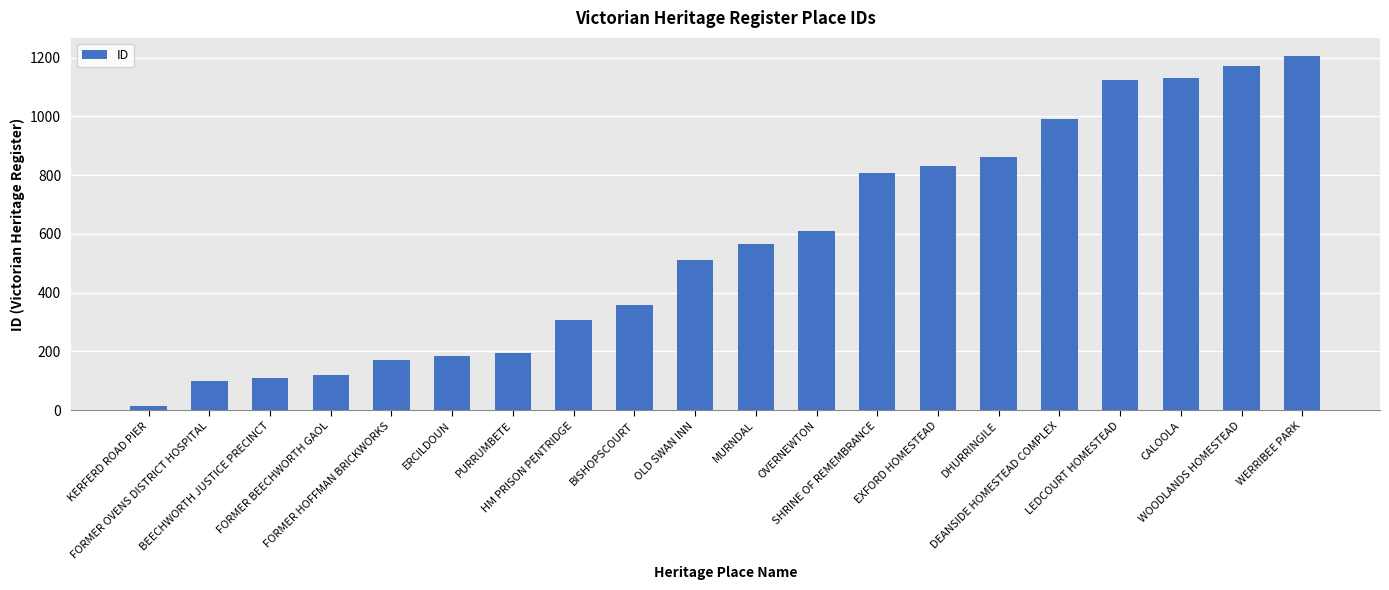

What position from the left is LEDCOURT HOMESTEAD?

17